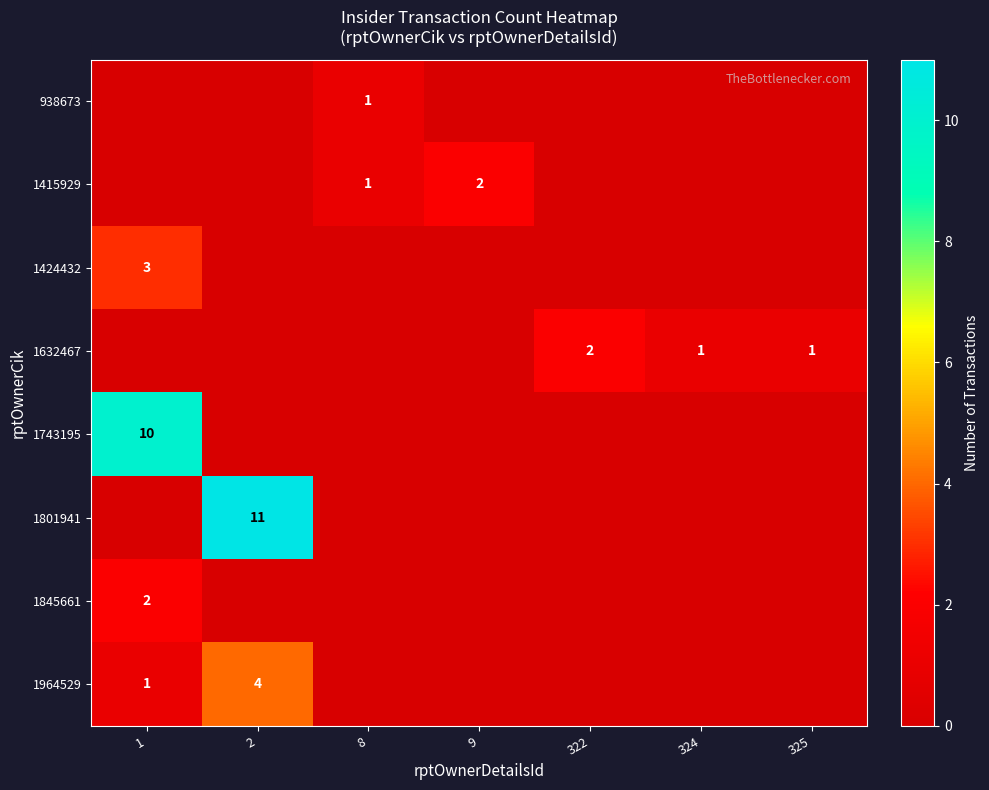

True or false: 1632467 has a value of 0 at 324.

False